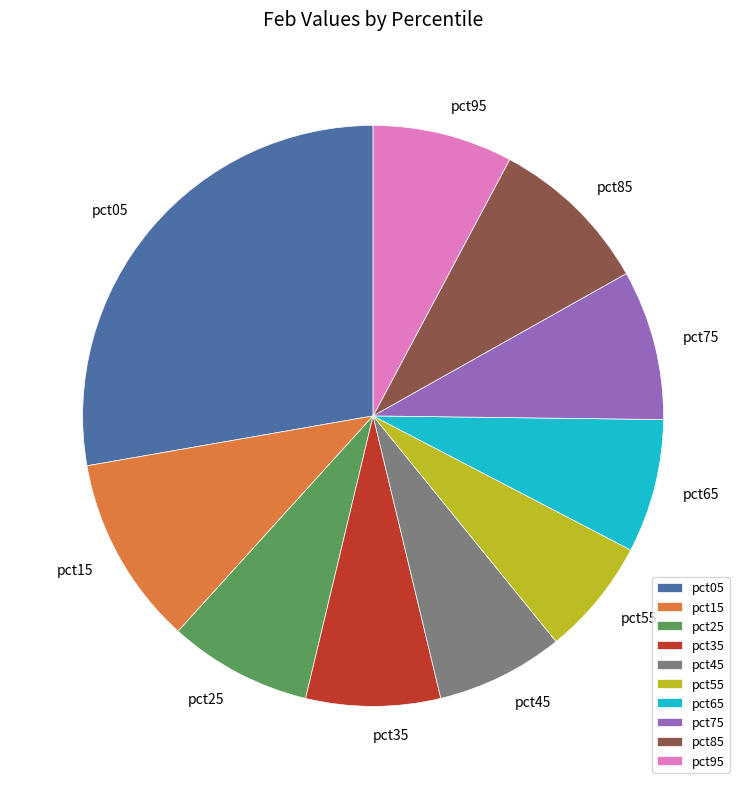

How many slices are in this pie chart?

10